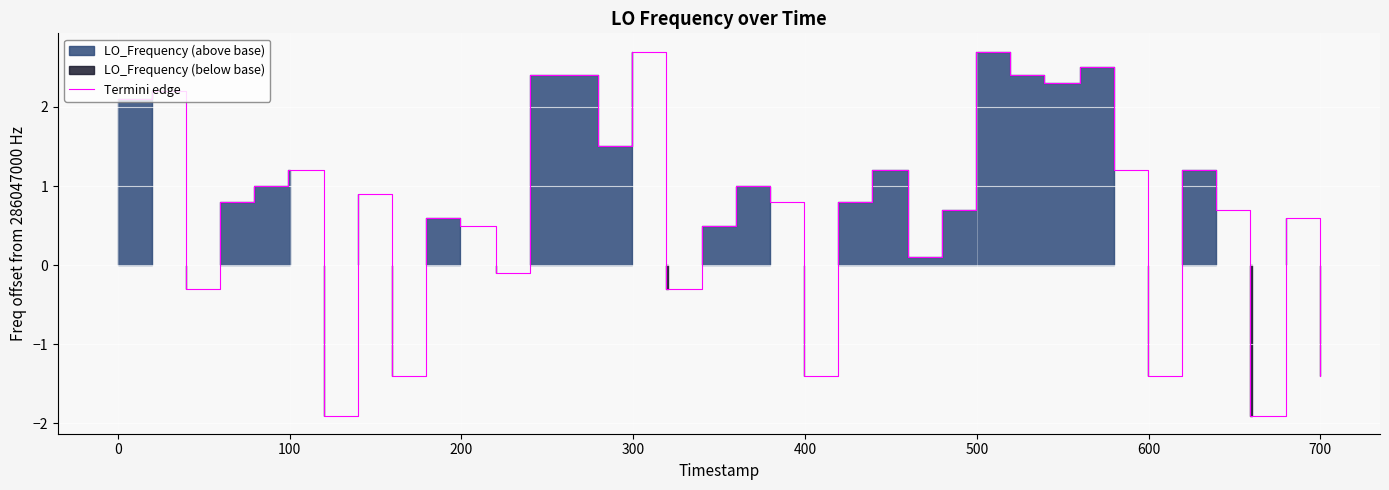

What is the maximum value for Termini edge?

2.7